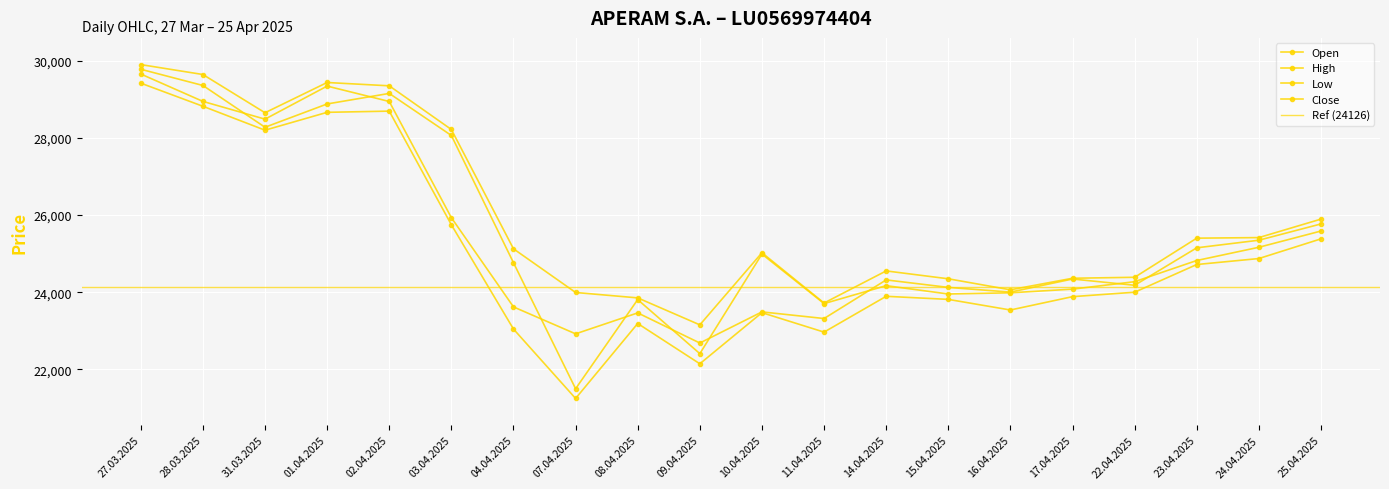

What is the label of the 16th point from the right?

02.04.2025